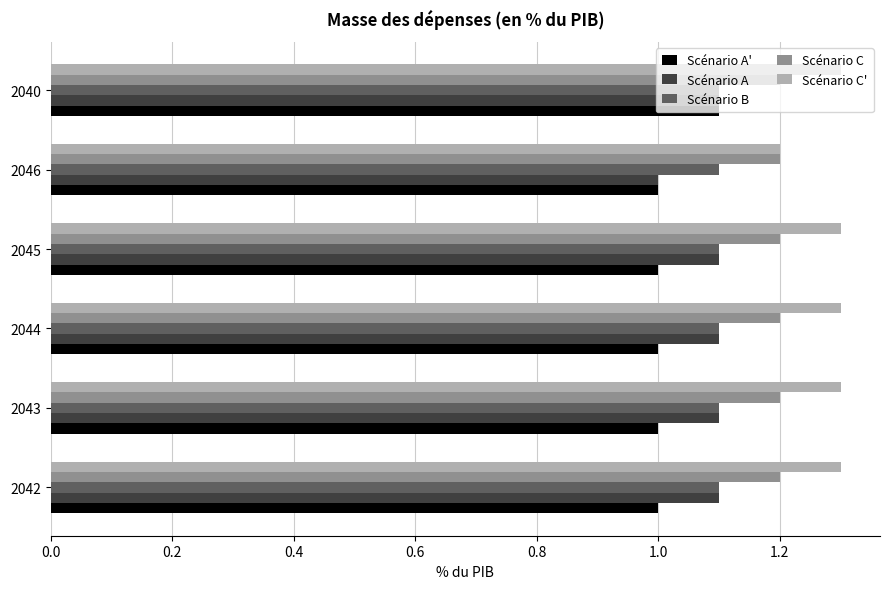

Is the value of Scénario C at 2043 greater than the value of Scénario B at 2043?

Yes